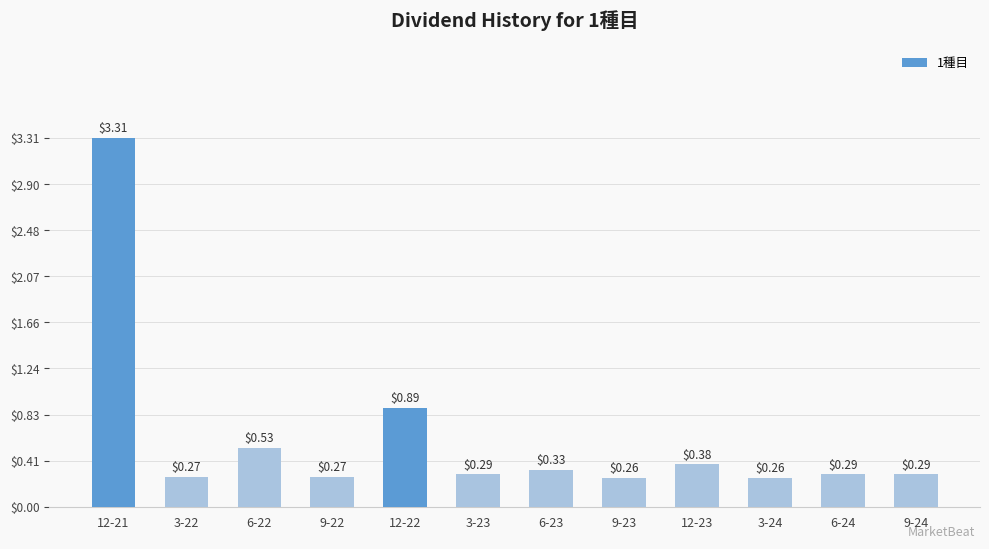

How many data points does each series have?

12